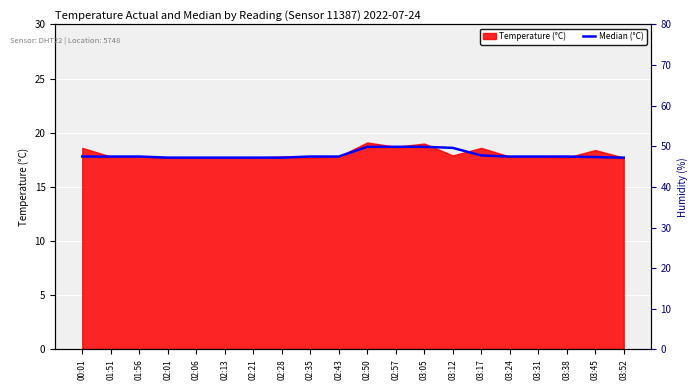

Which category has the lowest value across all series?

02:01